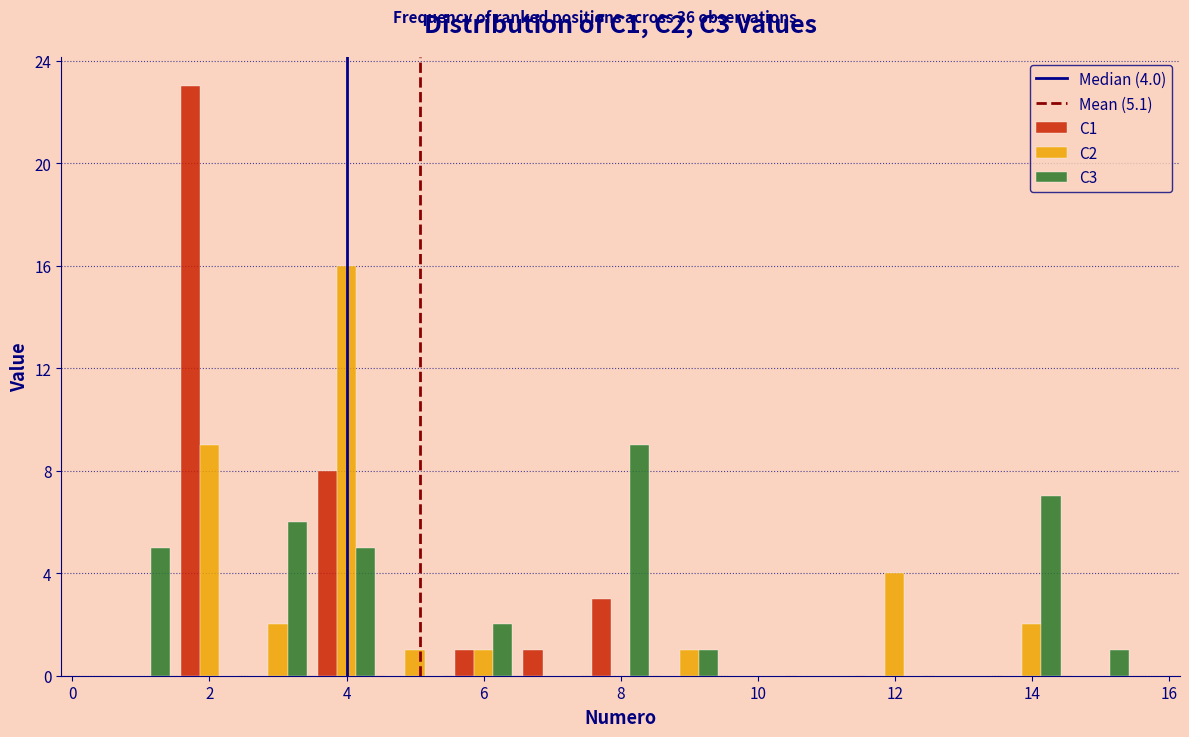

In the C3 series, which range on the x-axis has the tallest bar?

7.5 to 8.5